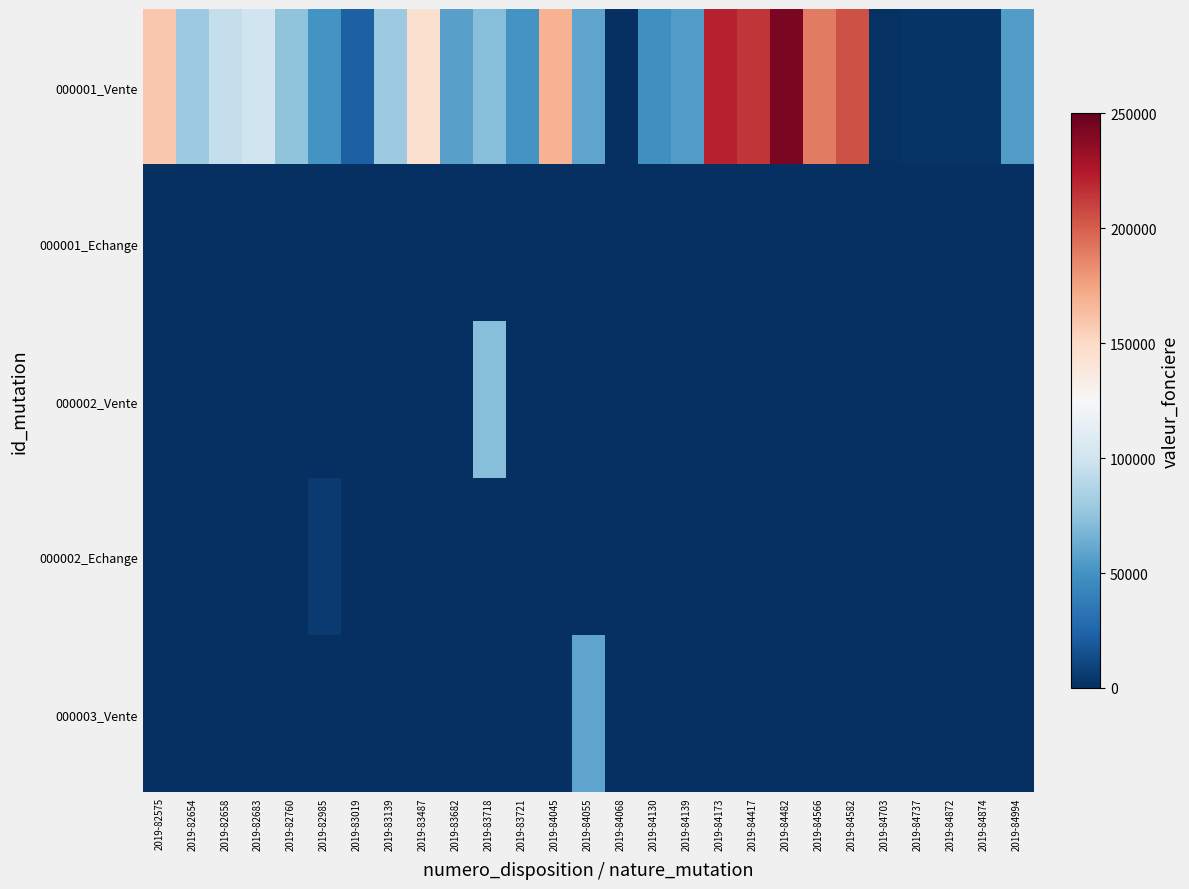

Which series has the largest range (max minus min)?

000001_Vente